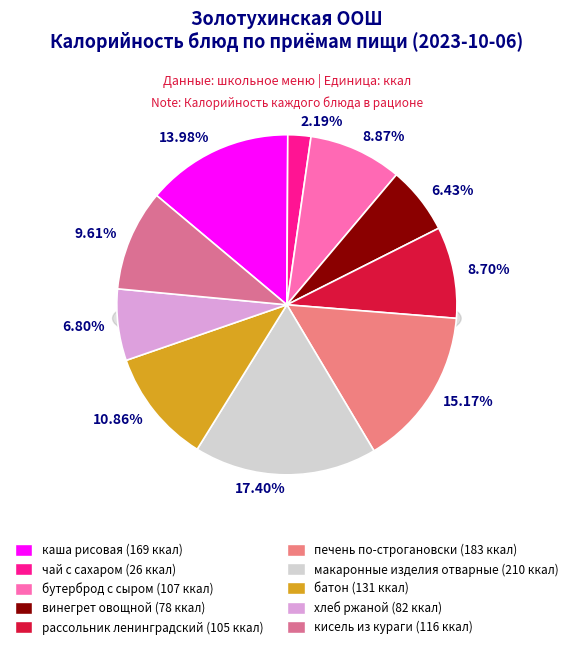

Which has a higher value, винегрет овощной or кисель из кураги?

кисель из кураги